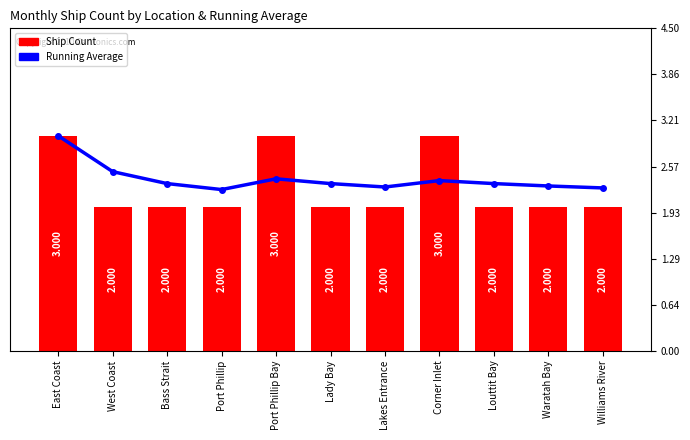

At which category is the sum across all series the highest?

East Coast